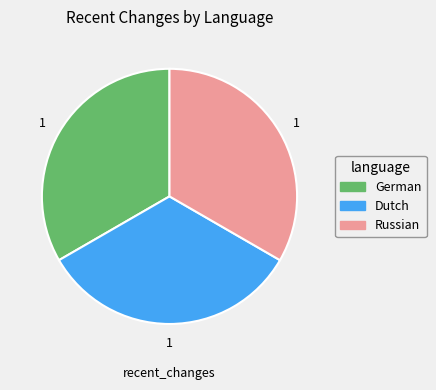

Is there a majority slice in this chart?

No